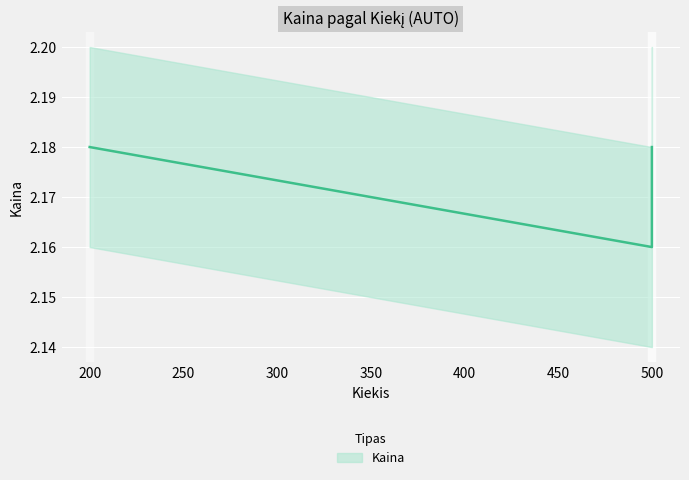

Is it true that the value at 500.0 is 3.1?

False